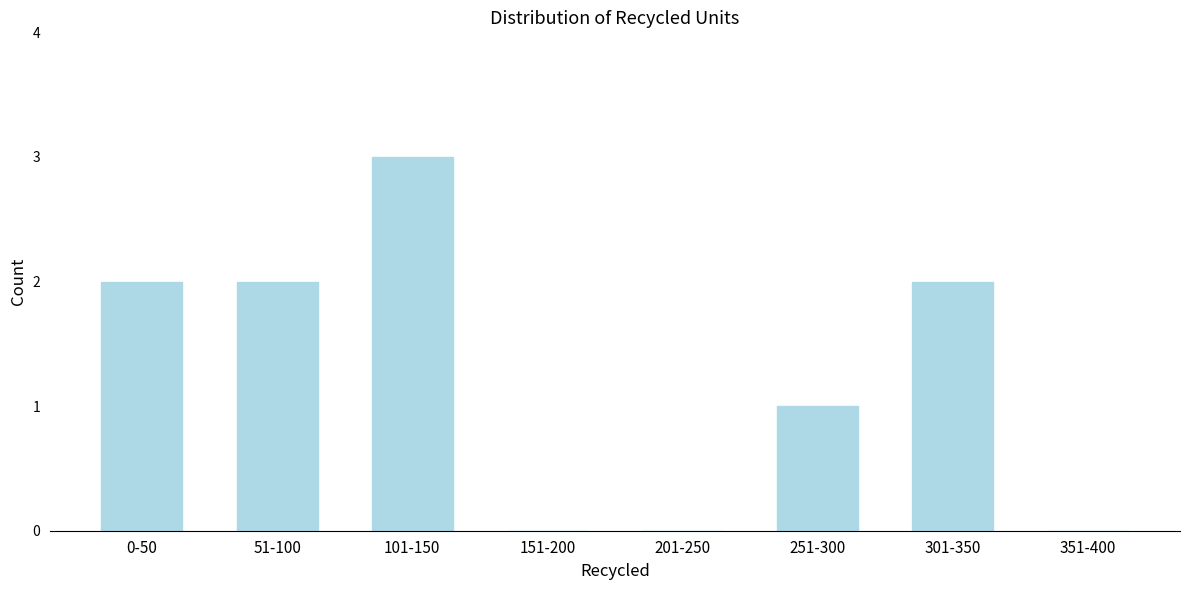

Reading left to right, what are all the values shown in this chart?

0-50=2	51-100=2	101-150=3	151-200=0	201-250=0	251-300=1	301-350=2	351-400=0